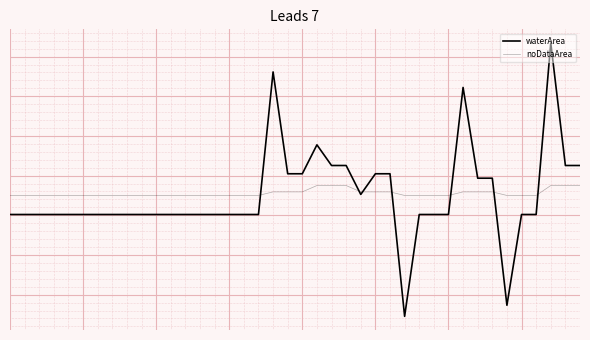

Is this an area chart (filled region under the line)?

No